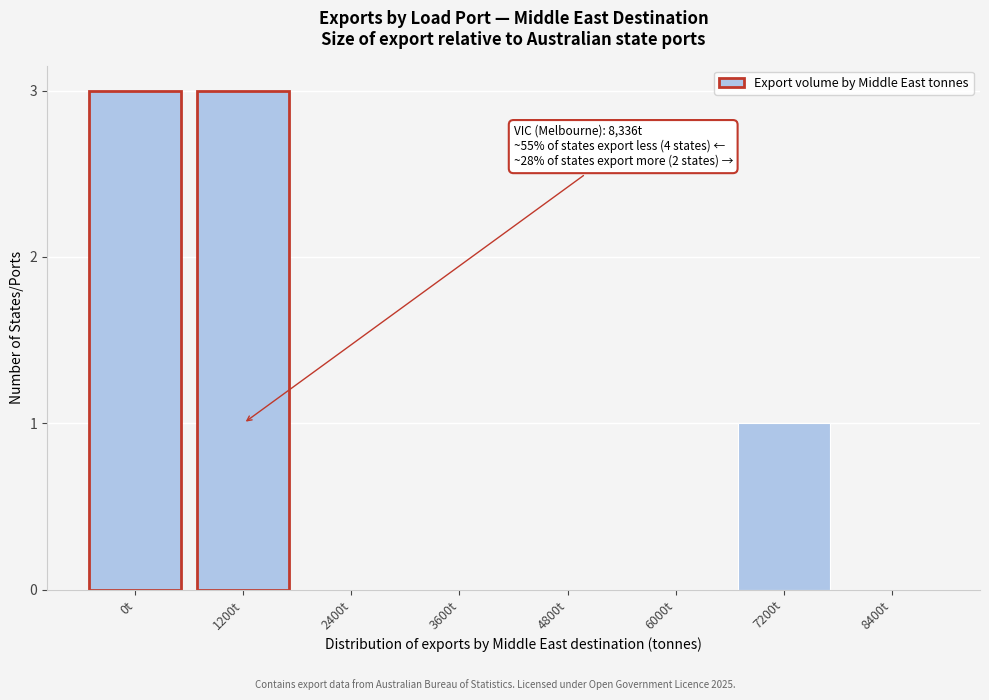

Reading left to right, transcribe all the data shown in this chart.

0t=3	1200t=3	2400t=0	3600t=0	4800t=0	6000t=0	7200t=1	8400t=0